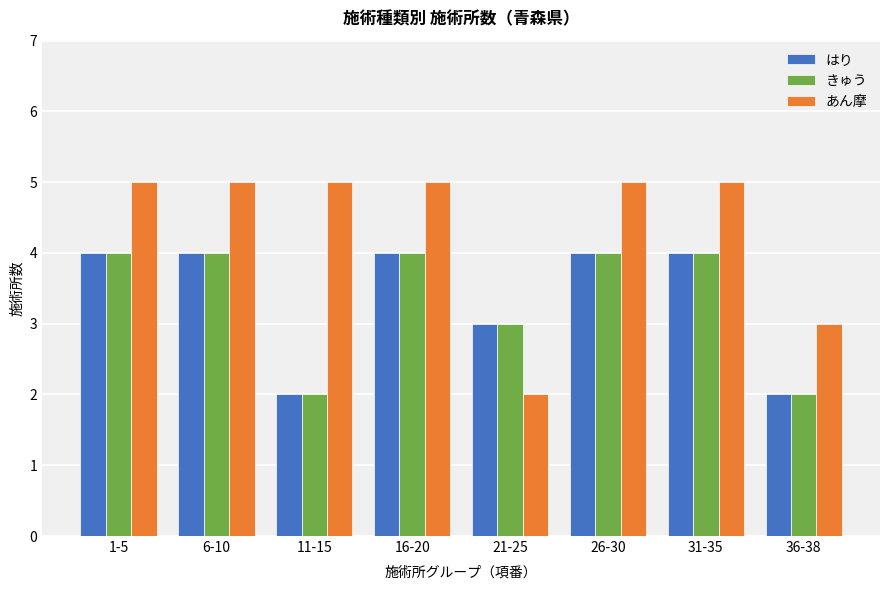

What is the total value across all series at 6-10?

13